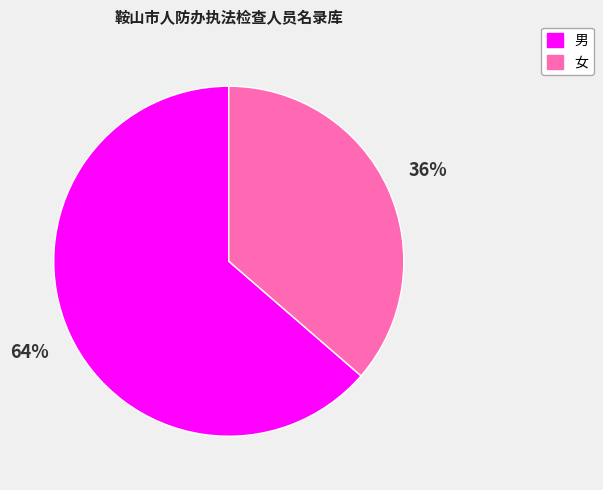

Which slice is the smallest?

女